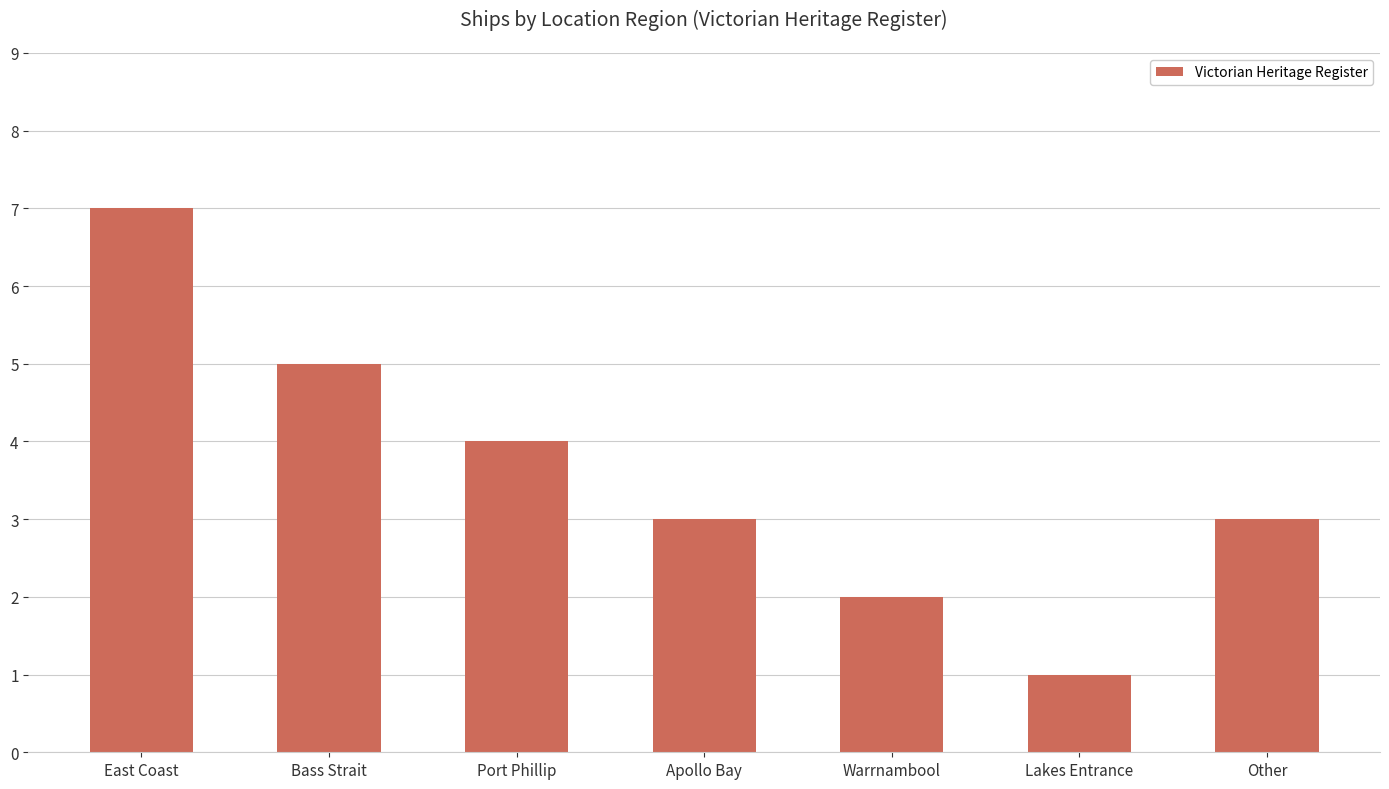

The value at Bass Strait is 5. True or false?

True